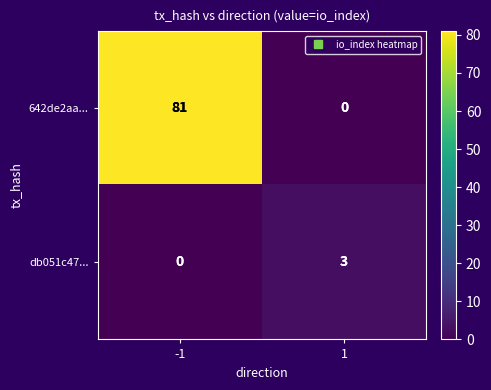

Read the db051c47... value at 1.

3